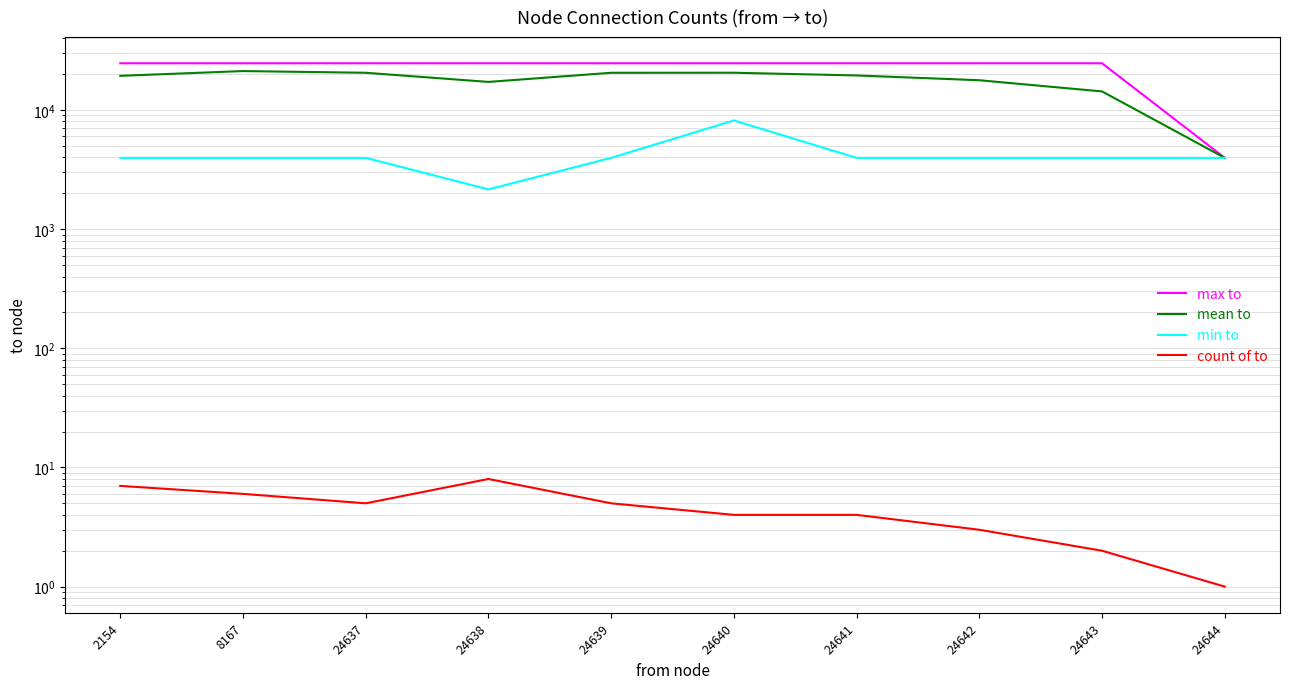

True or false: max to and count of to cross at least once.

False